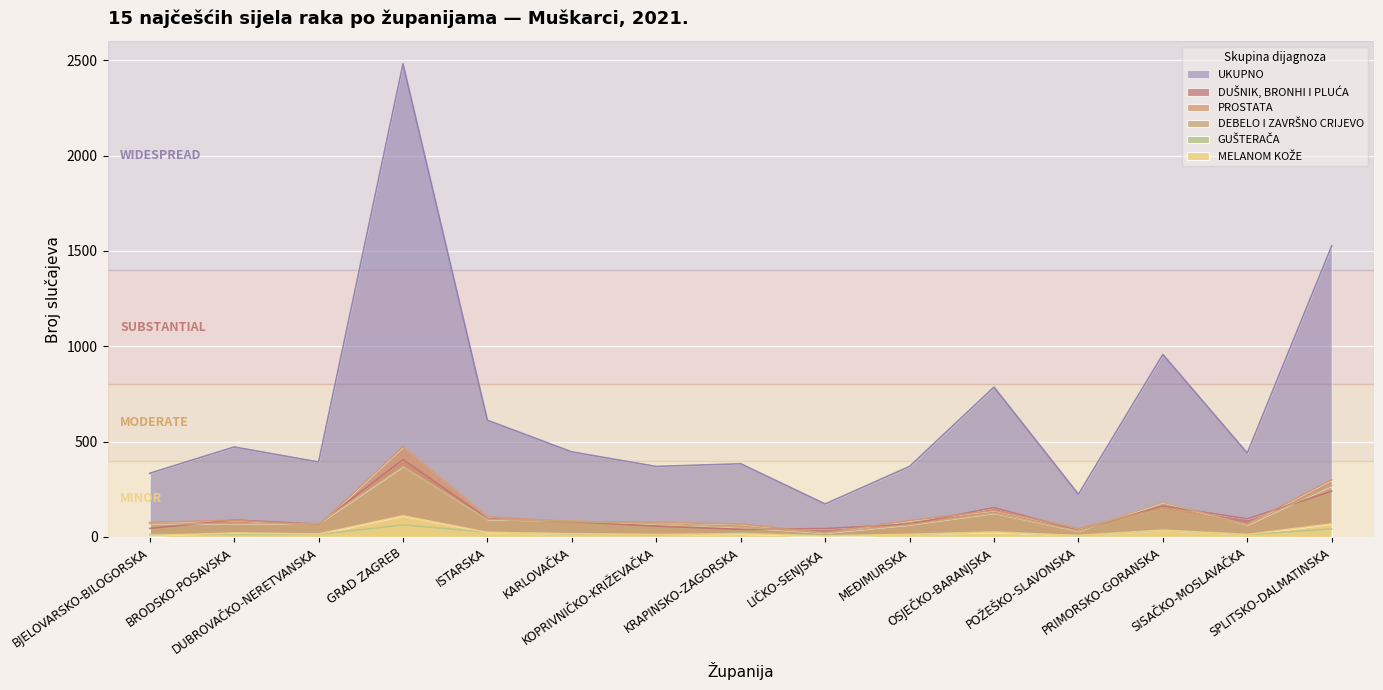

Is it true that DUŠNIK, BRONHI I PLUĆA equals 406 at GRAD ZAGREB?

True